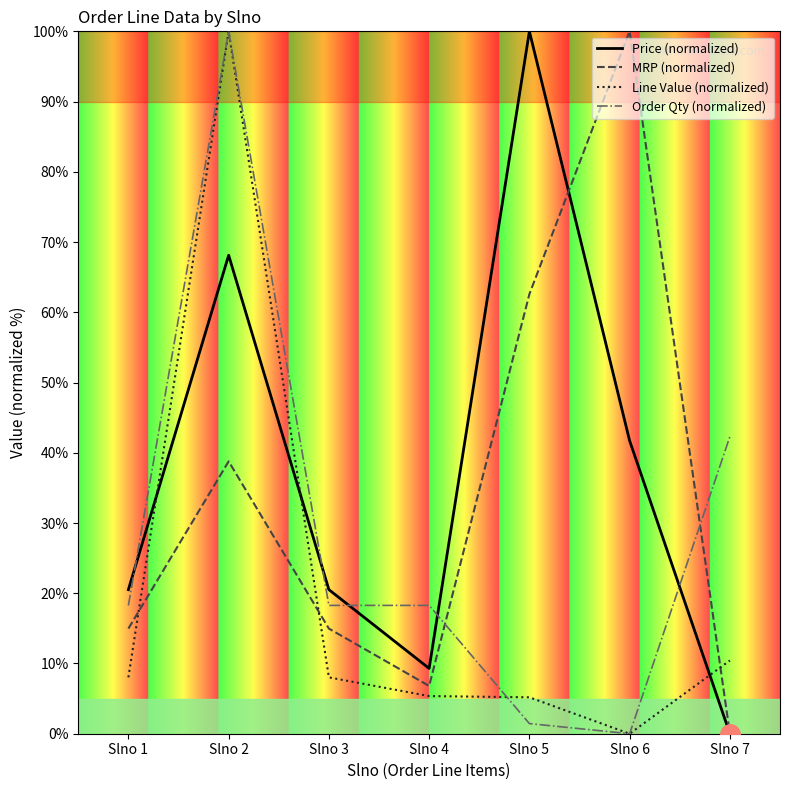

What is the total value across all series at Slno 7?

52.7